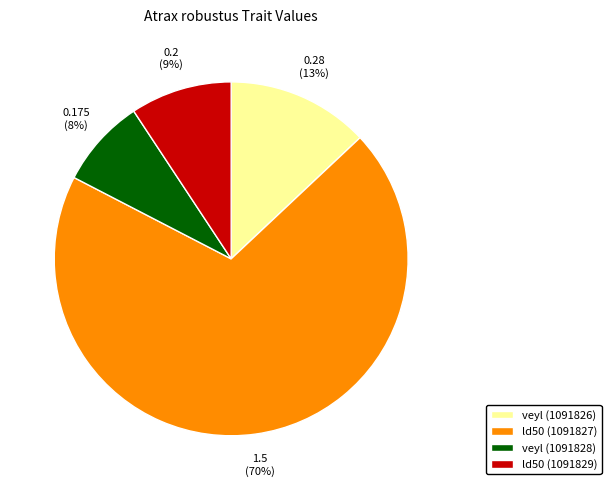

Do veyl (1091826) and ld50 (1091829) together represent more than half of the pie?

No